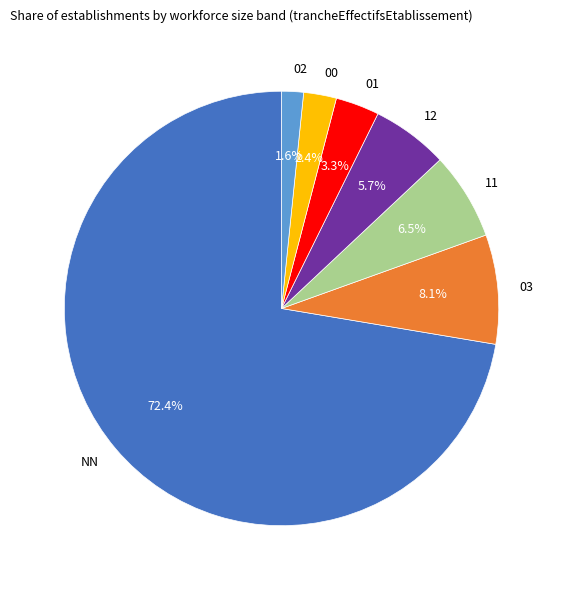

Is the sum of NN and 02 greater than half?

Yes